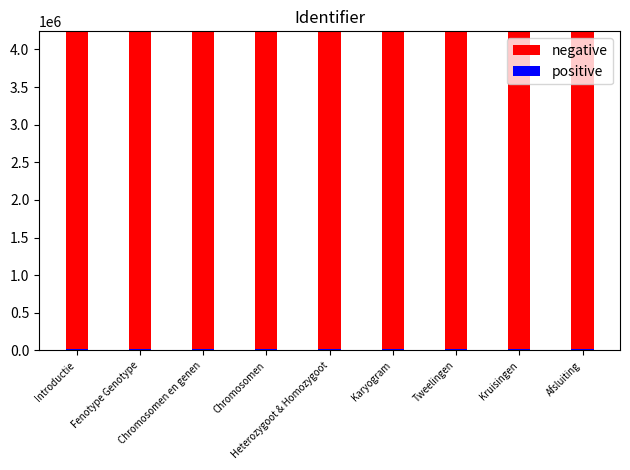

What is the greatest value displayed?

4235558